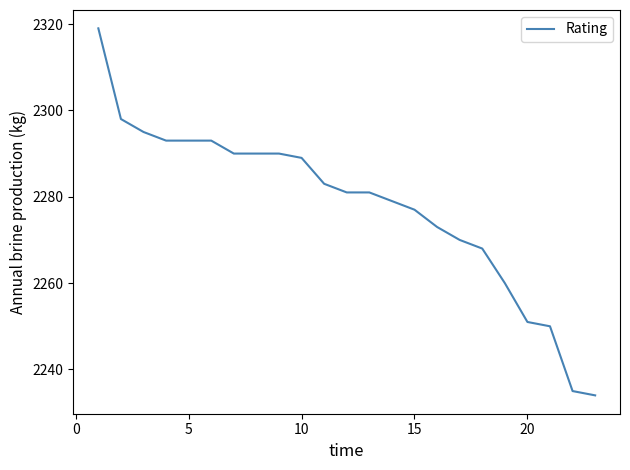

What is the difference between the maximum and minimum values?

85